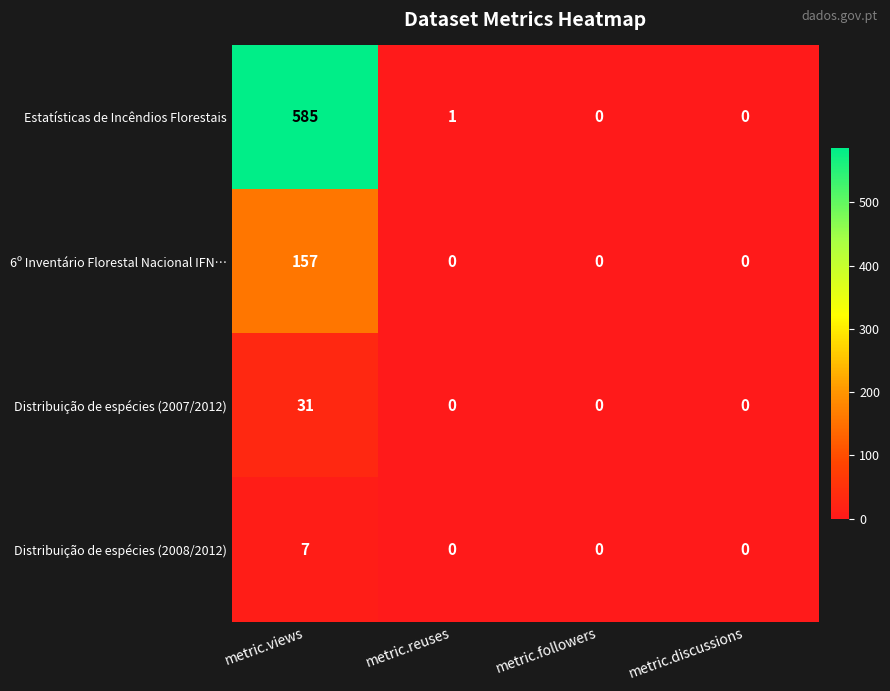

Which series has the widest spread of values?

Estatísticas de Incêndios Florestais